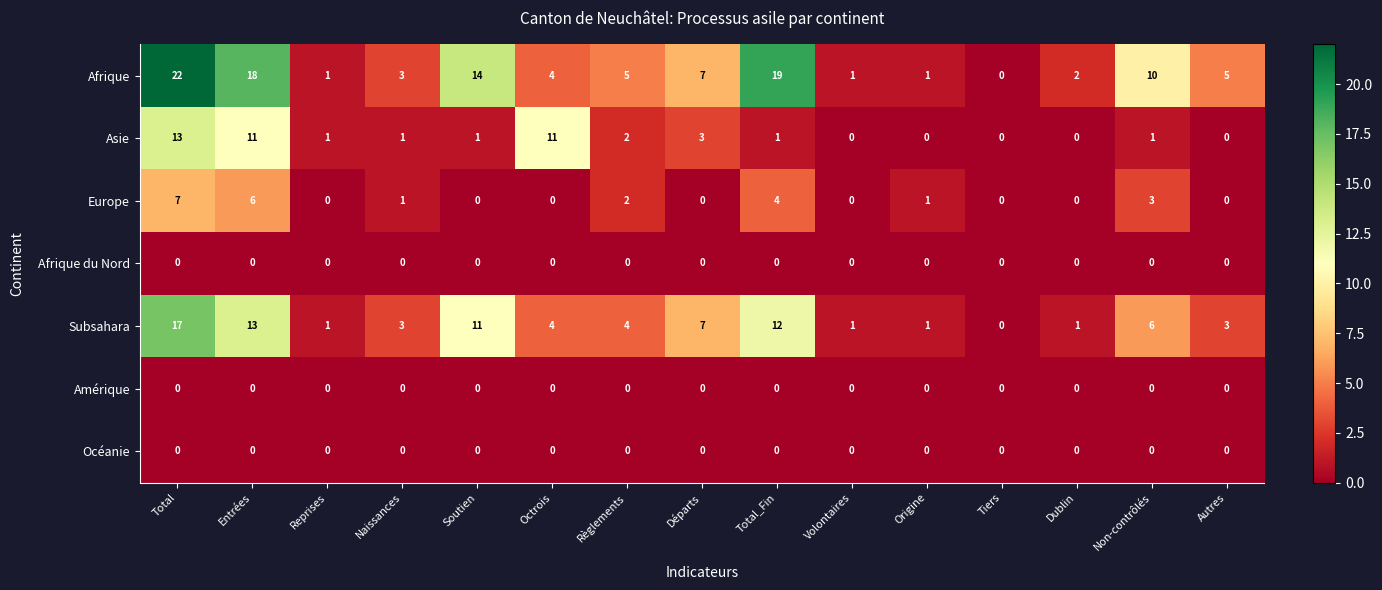

At which label is Europe closest to 3?

Non-contrôlés